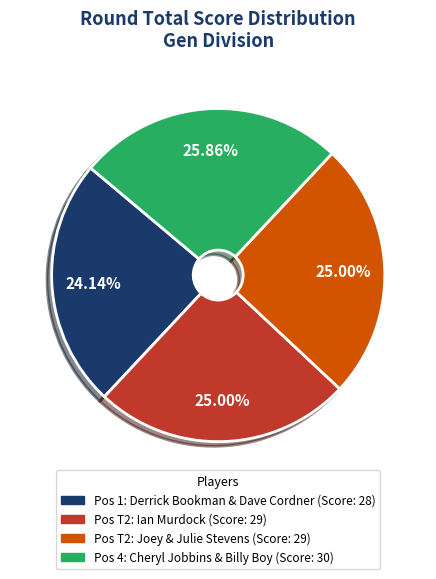

What is the largest slice in the pie chart?

Pos 4: Cheryl Jobbins & Billy Boy (Score: 30)